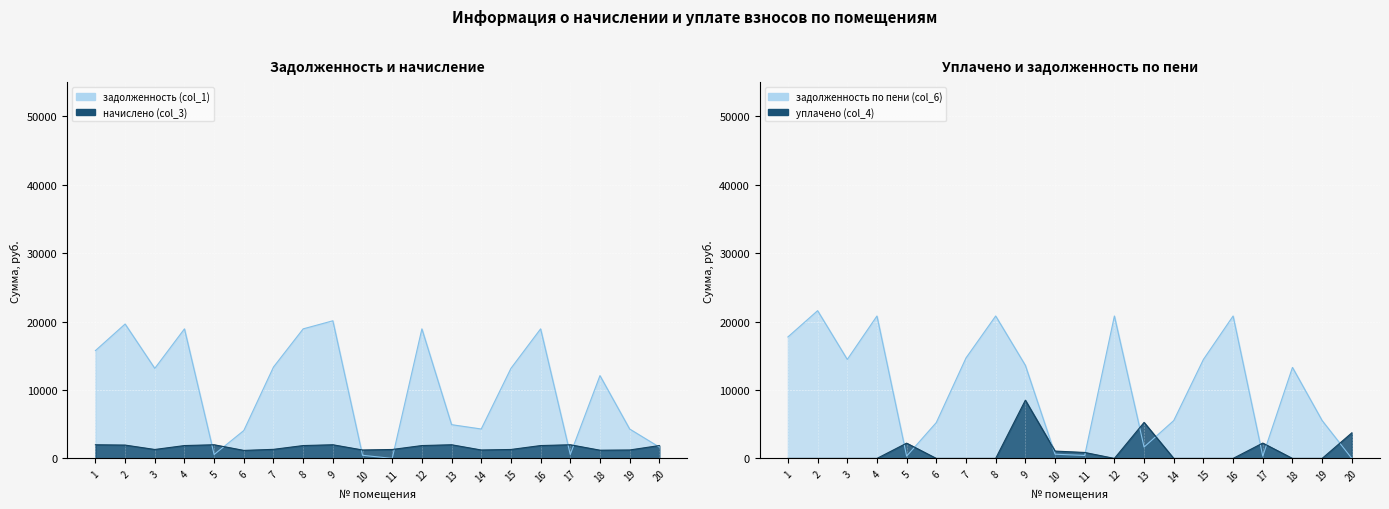

Where is the first local minimum for начислено (col_3)?

3